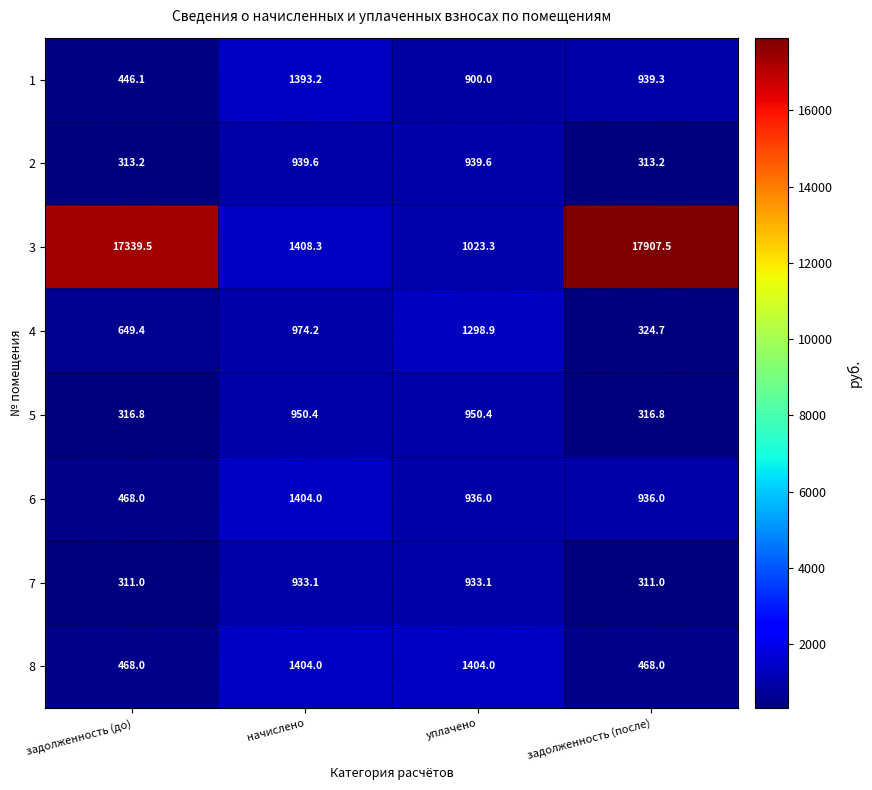

What is the spread (max minus min) of values at уплачено?

504.0